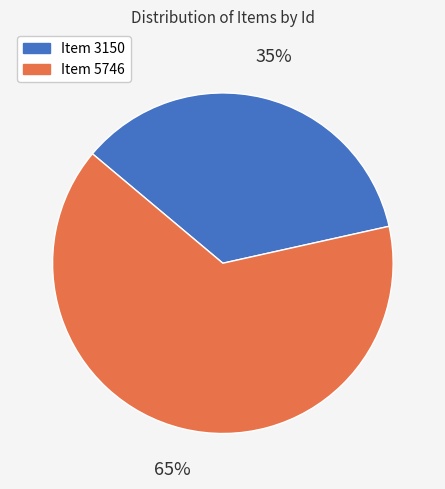

Is it true that Item 3150 is 48% of the pie?

False